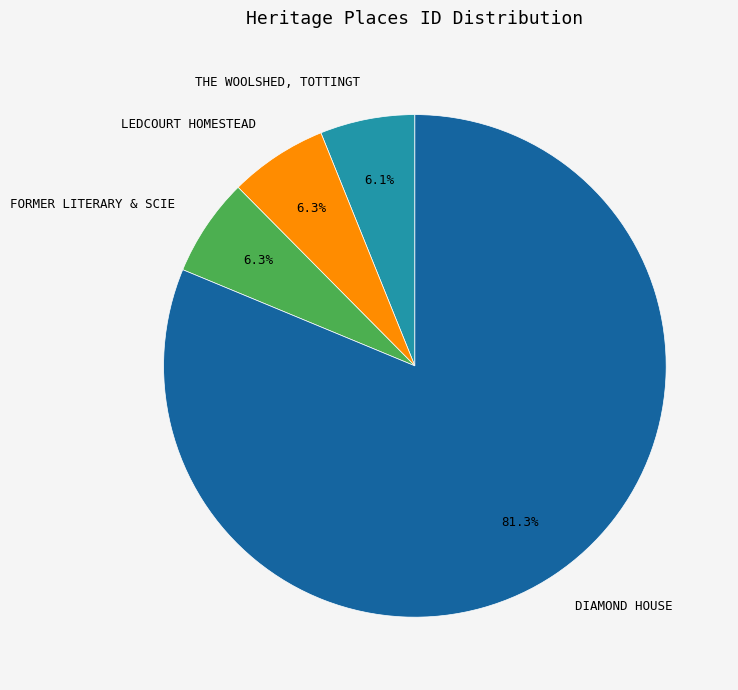

Is there a majority slice in this chart?

Yes